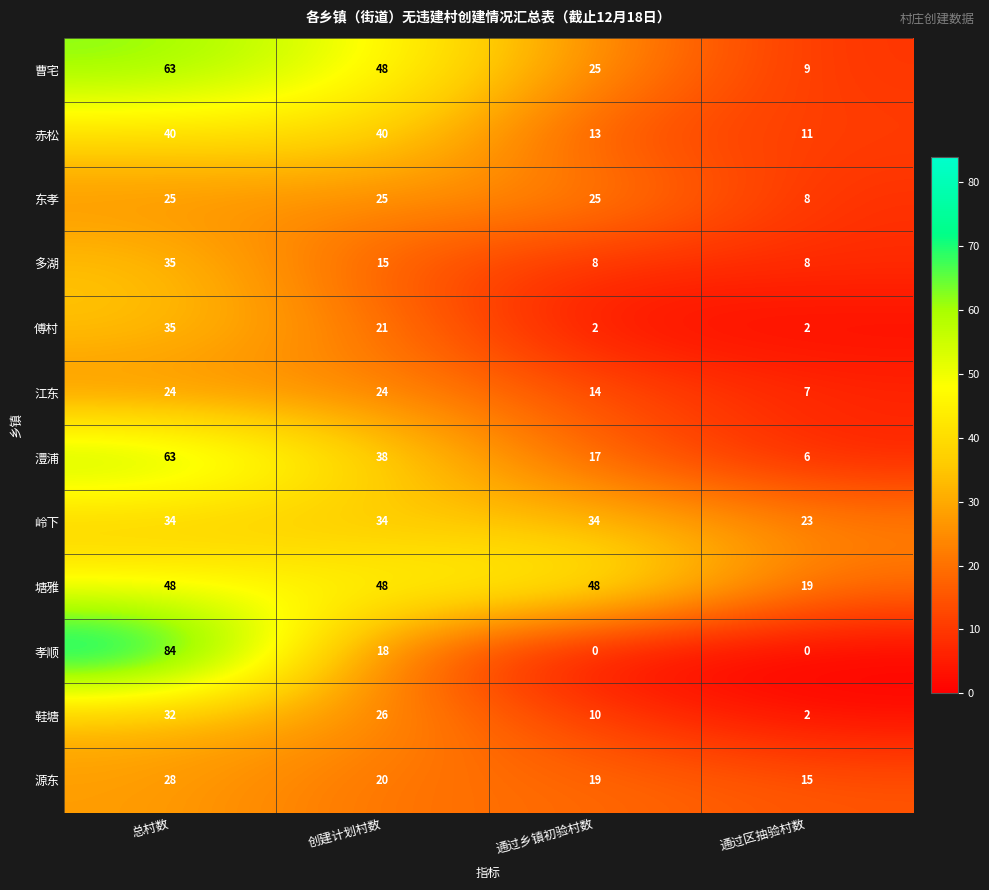

At which category is the sum across all series the highest?

总村数